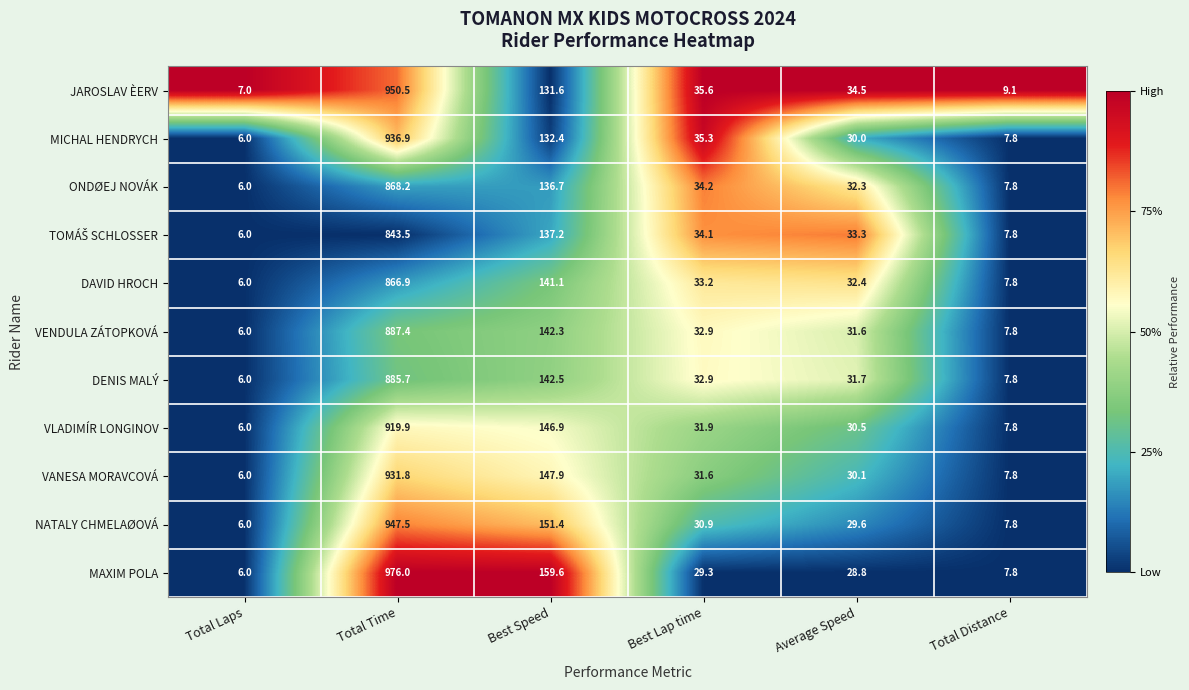

Is it true that ONDØEJ NOVÁK equals 50.7 at Average Speed?

False